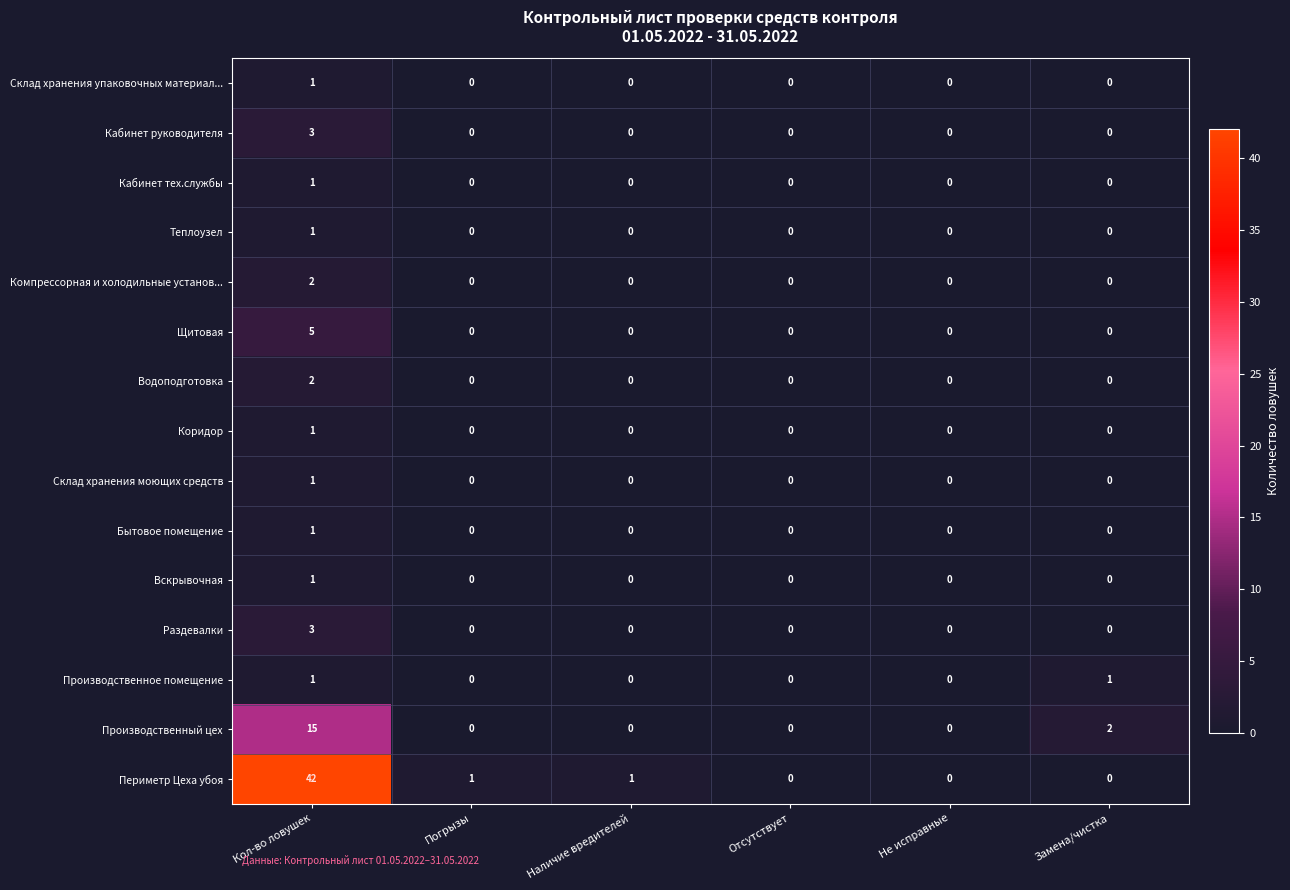

What is the difference between the maximum and minimum values in the Щитовая series?

5